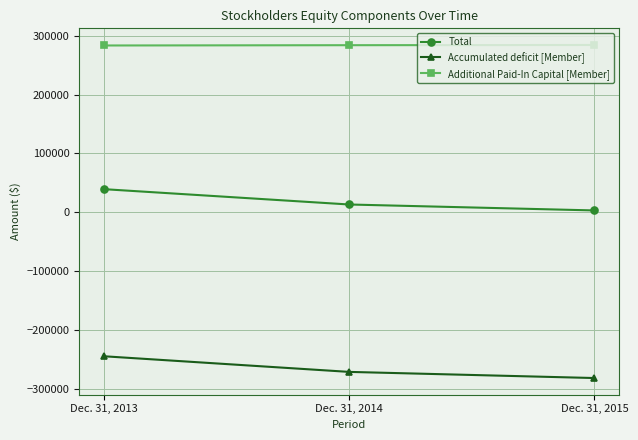

What is the total value across all series at Dec. 31, 2015?

6551